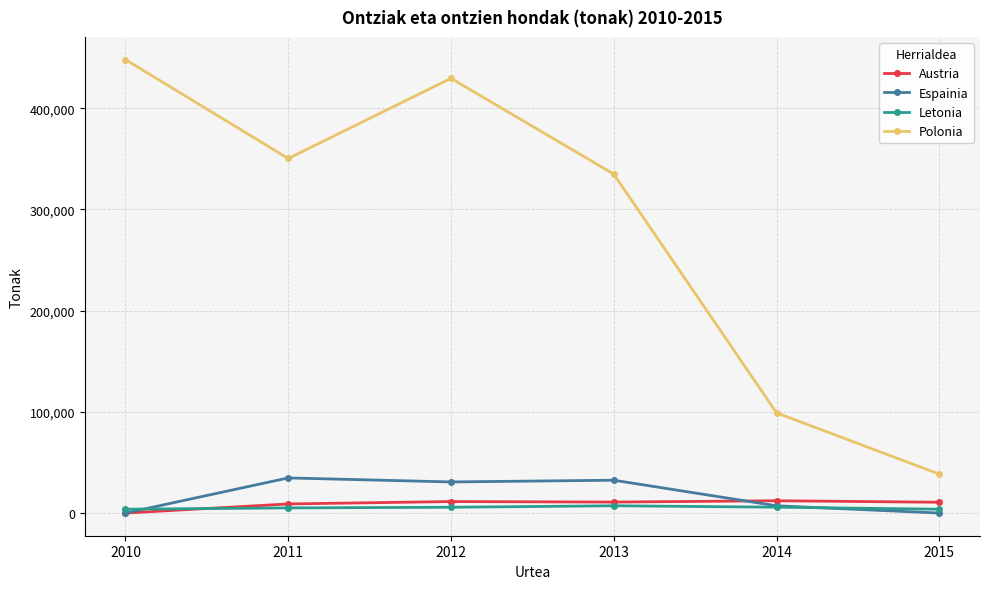

List the labels in order of Polonia value, largest first.

2010, 2012, 2011, 2013, 2014, 2015